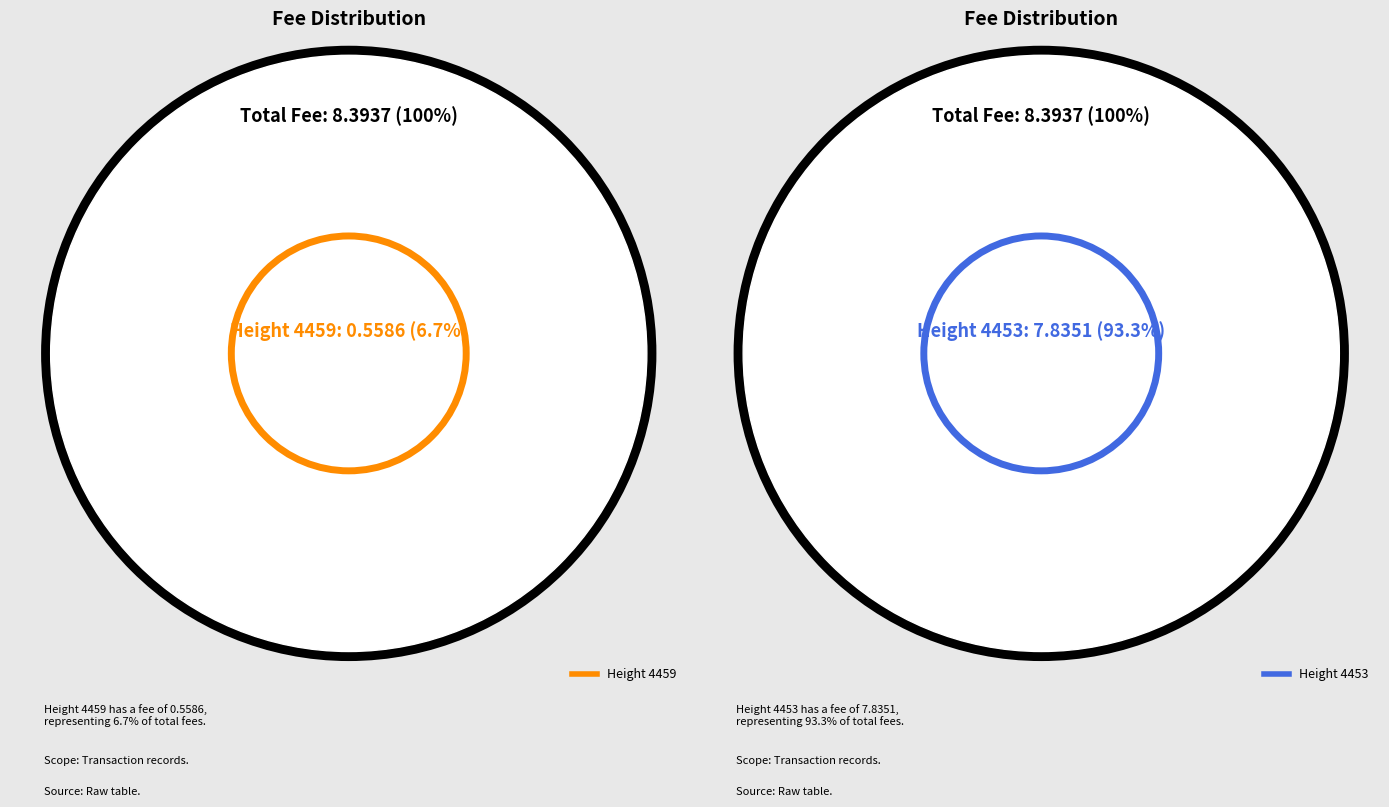

Rank the categories by value from highest to lowest.

4453, 4459